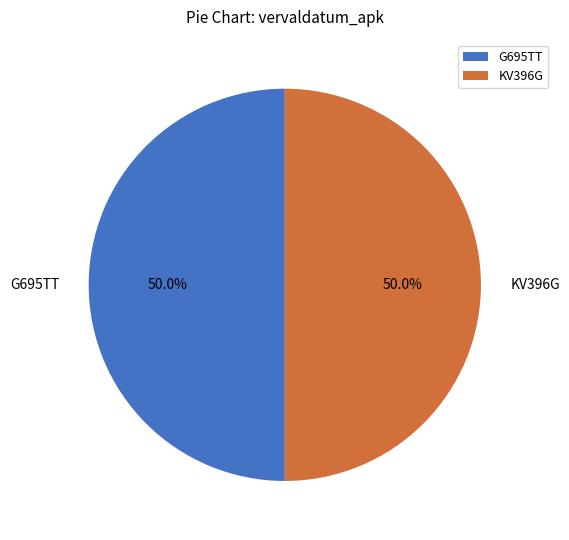

Is the sum of G695TT and KV396G greater than half?

Yes